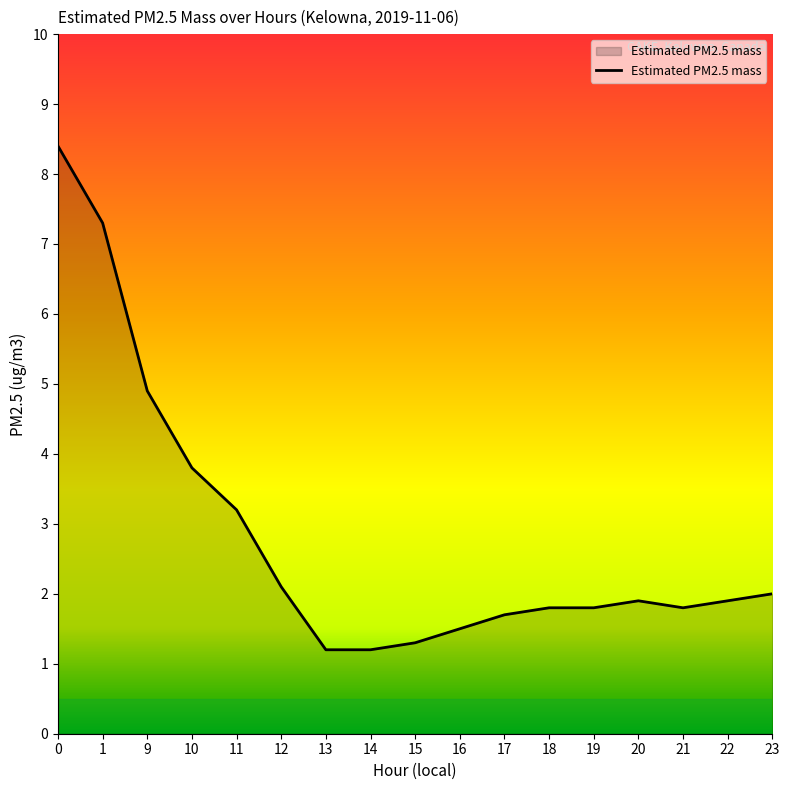

At which label is the value closest to 4?

10